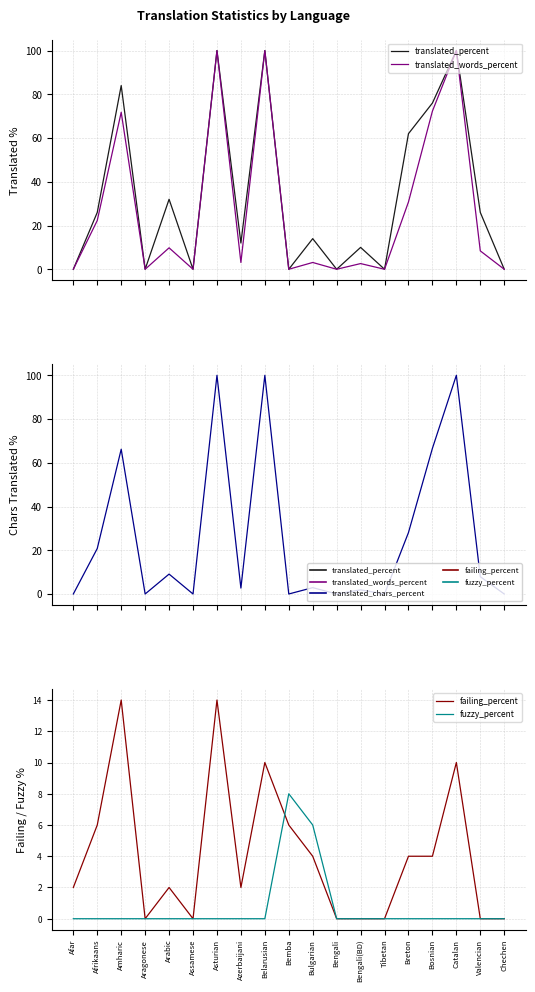

Which series has the largest total across all categories?

translated_percent